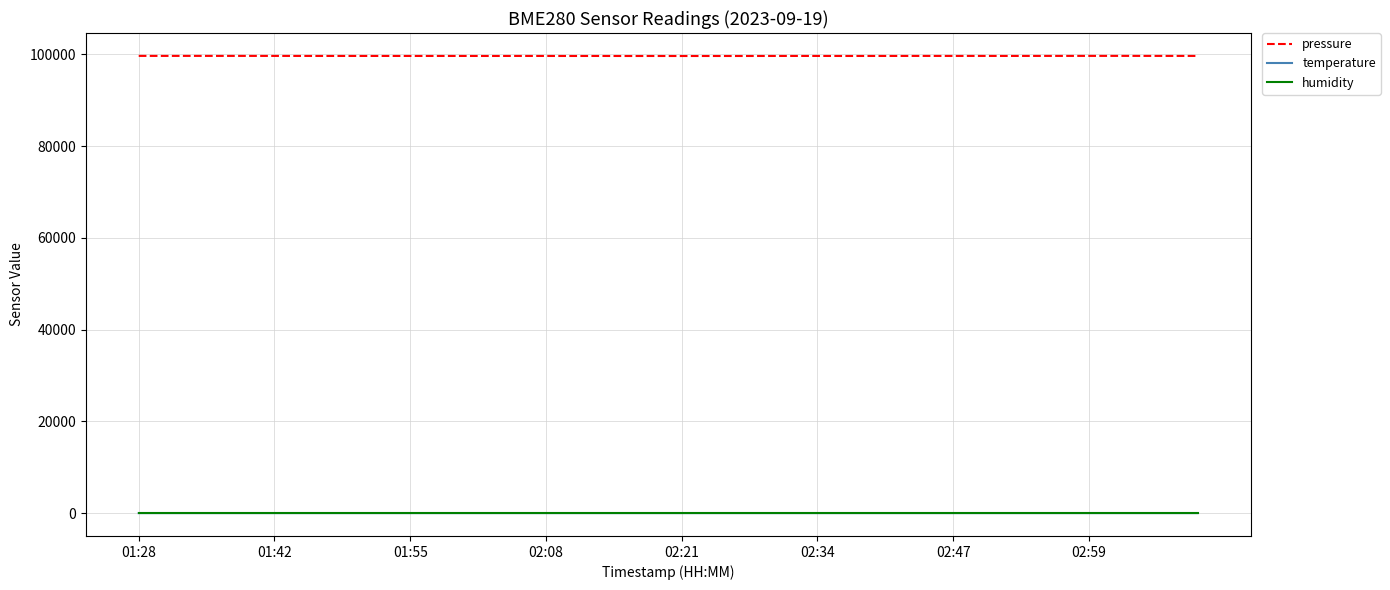

Which series has the largest range (max minus min)?

pressure